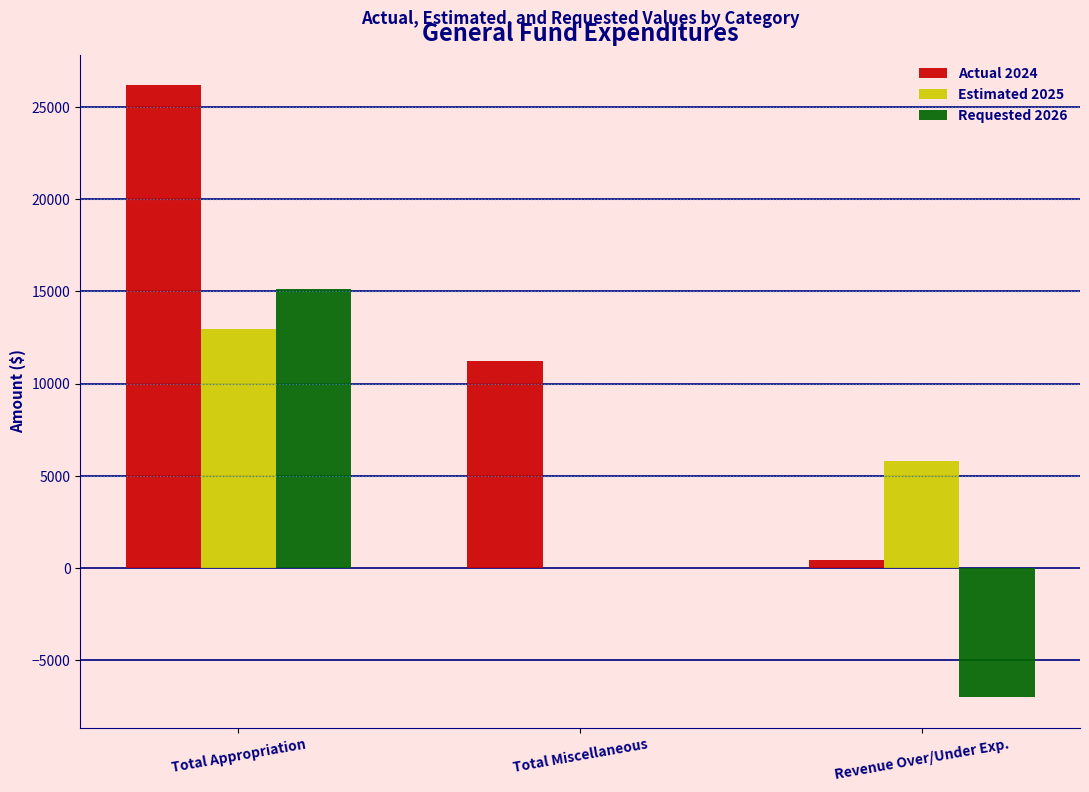

The Estimated 2025 series shows 7550.7 at Total Miscellaneous. True or false?

False